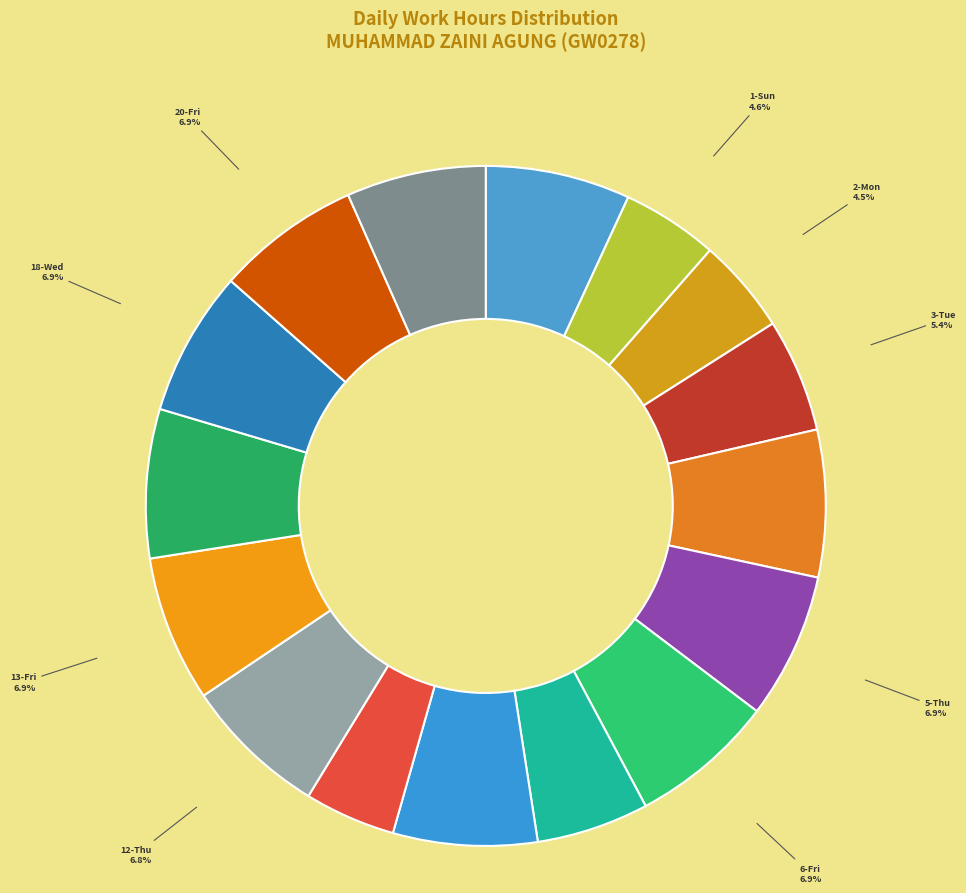

How many slices are in this pie chart?

16